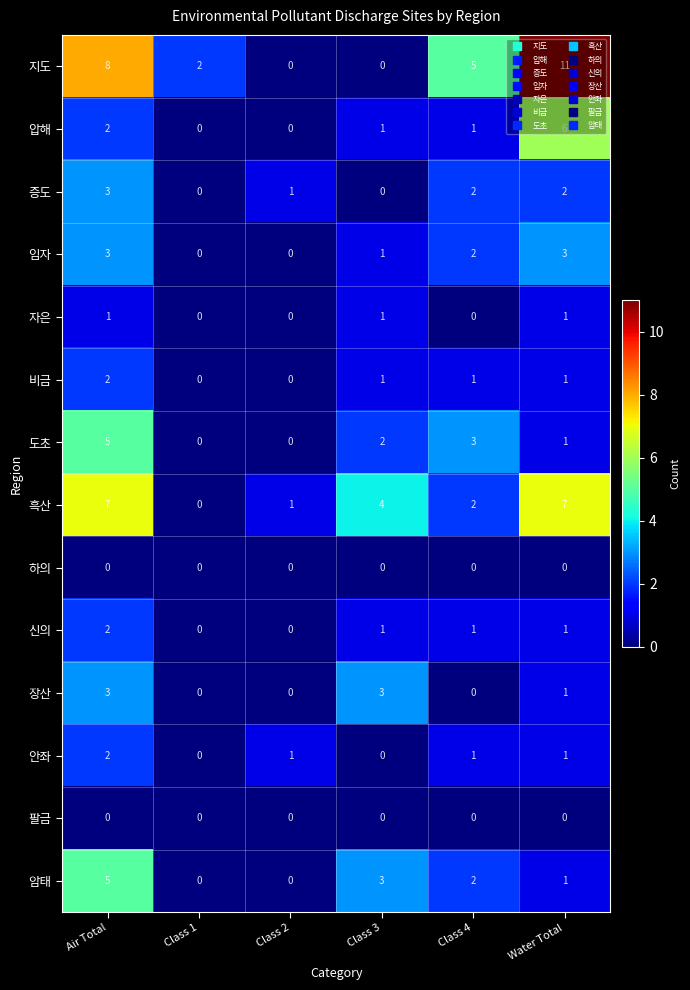

True or false: 암태 has a value of 0 at Class 2.

True